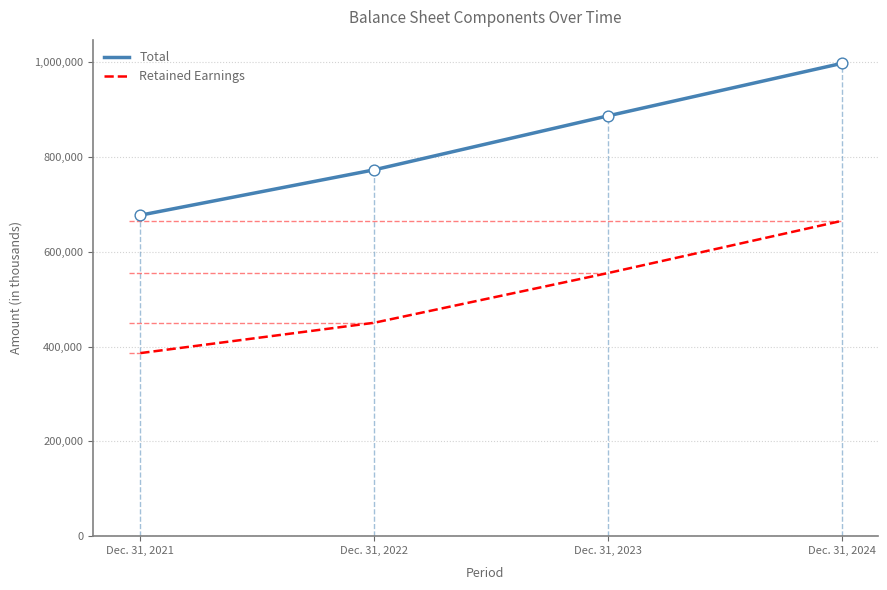

What is the spread (max minus min) of values at Dec. 31, 2024?

332216